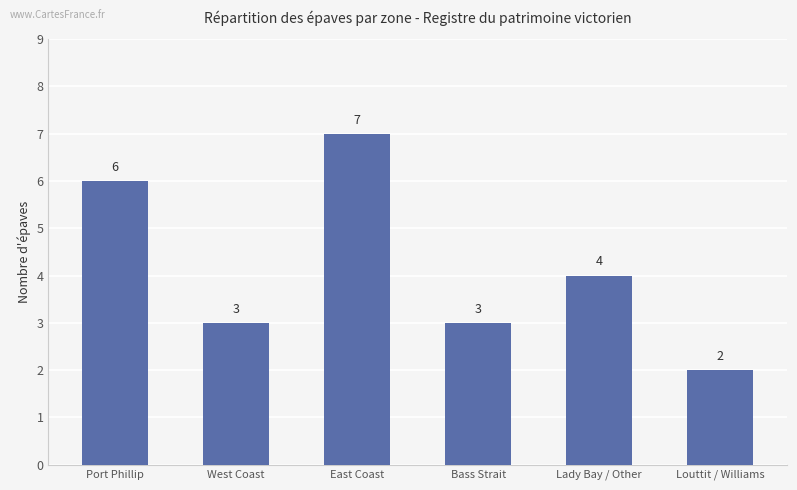

What is the label of the 2nd bar from the right?

Lady Bay / Other